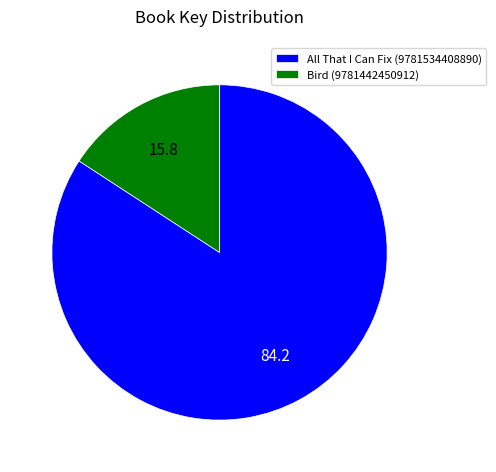

Which has a higher value, All That I Can Fix (9781534408890) or Bird (9781442450912)?

All That I Can Fix (9781534408890)